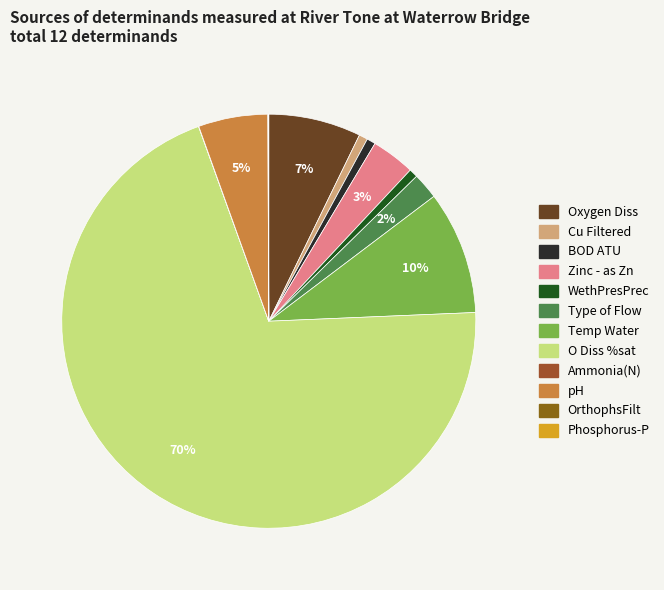

To the nearest percent, what portion does BOD ATU represent?

1%